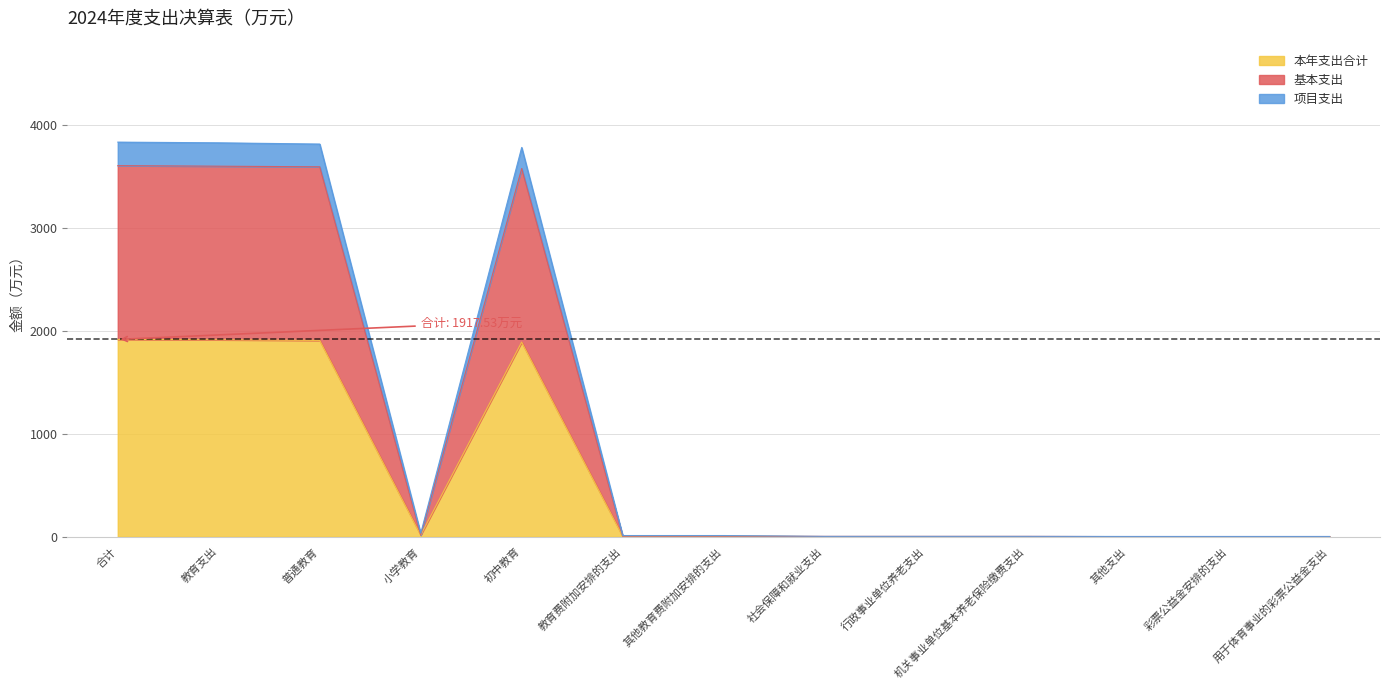

Which category has the lowest value in the 项目支出 series?

其他支出